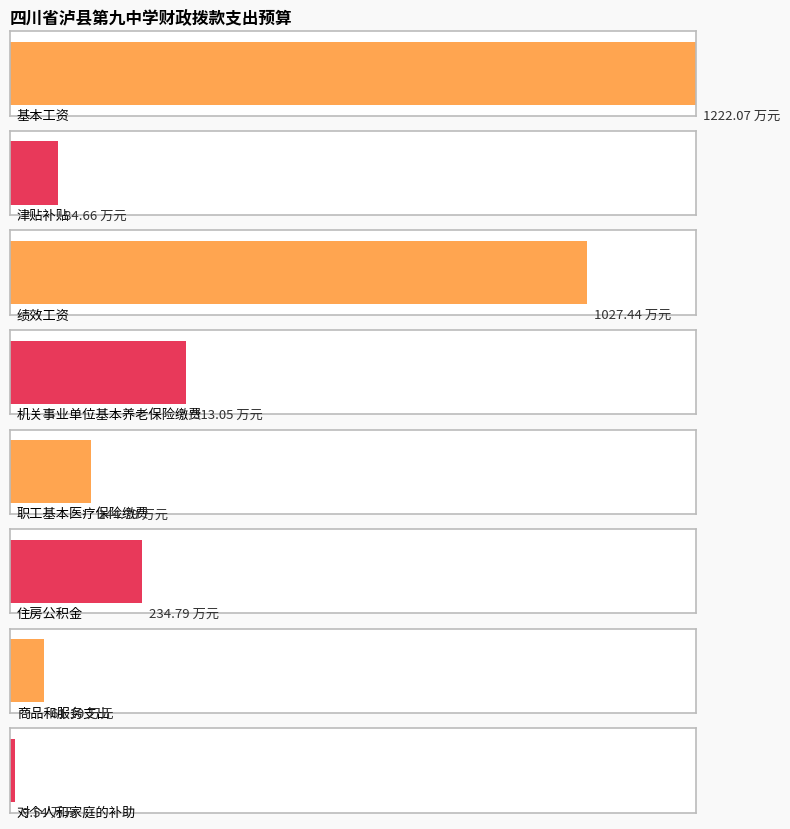

Count the number of categories in the chart.

8